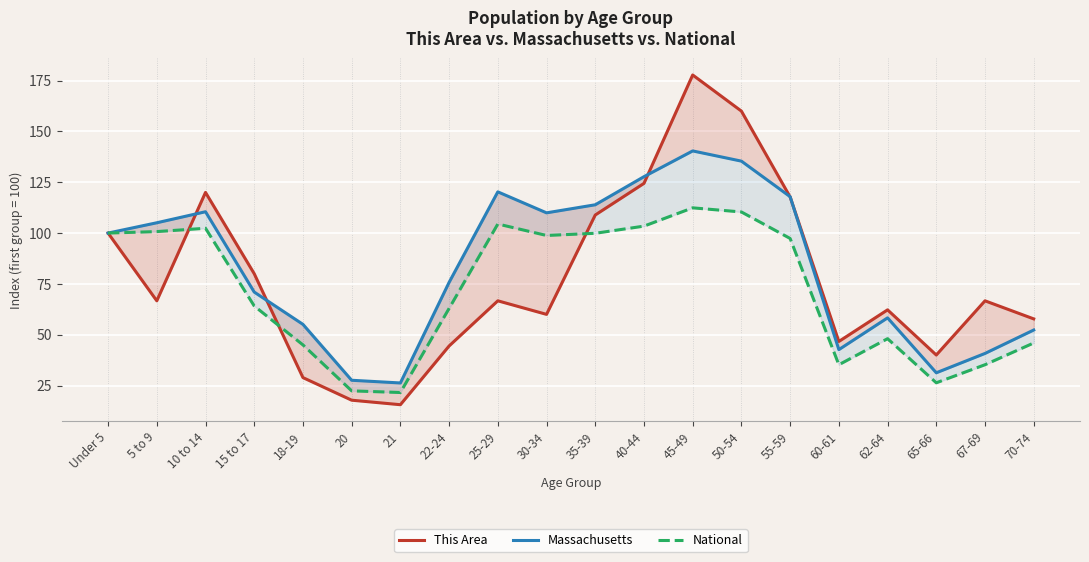

At 70-74, list the series in order from largest to smallest.

This Area, Massachusetts, National